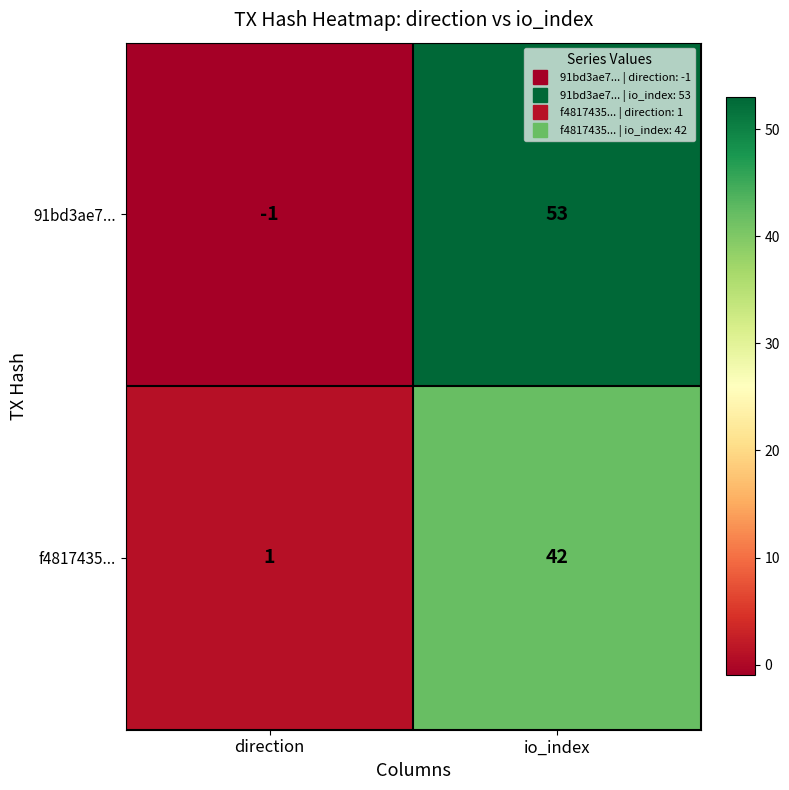

Count the number of data series in this chart.

2